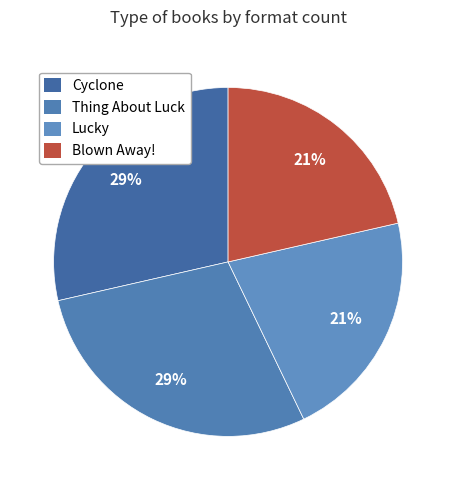

Does Cyclone represent more than half of the total?

No